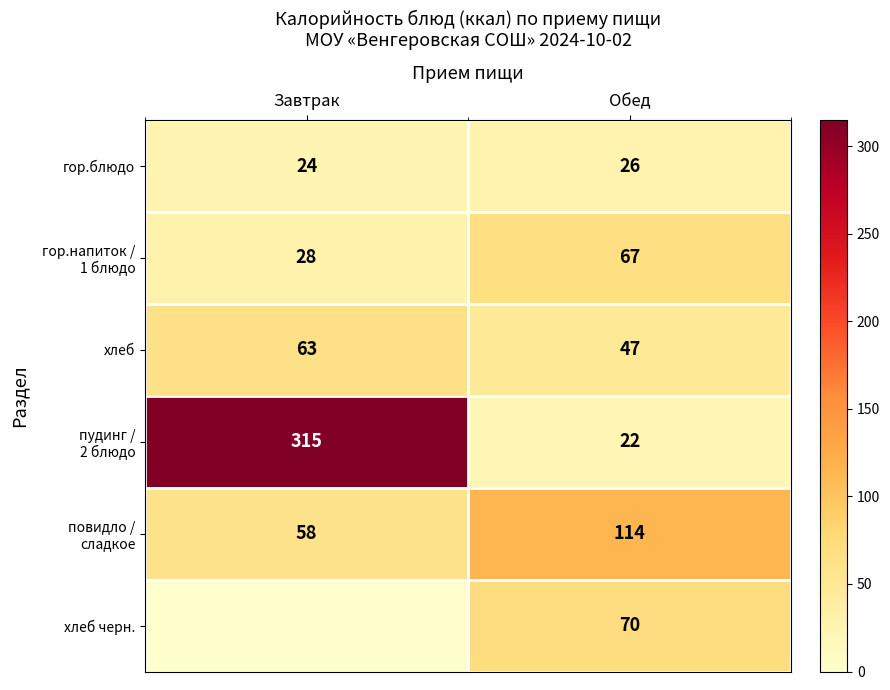

What is the maximum value for хлеб?

63